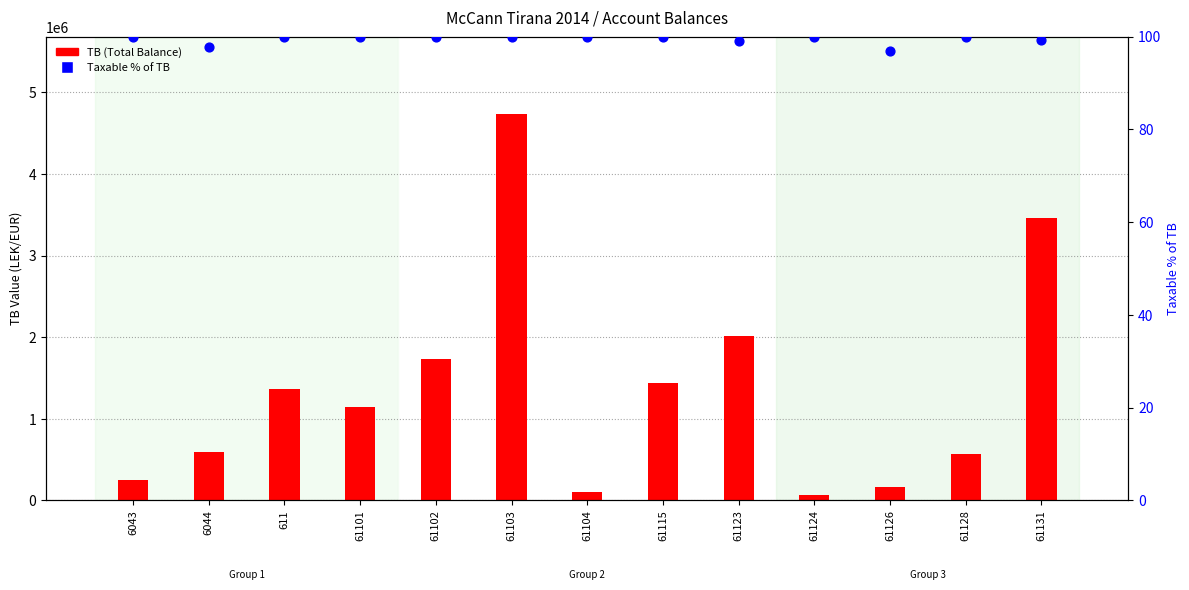

Which series has the largest total across all categories?

TB (Total Balance)